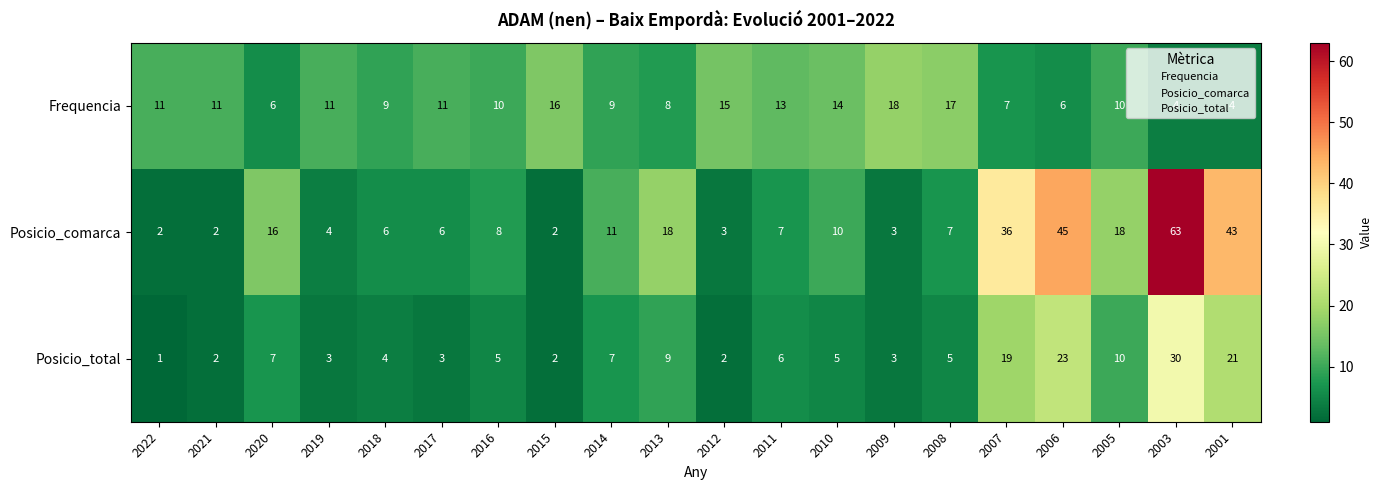

What is the sum of the Posicio_comarca values at 2013 and 2007?

54